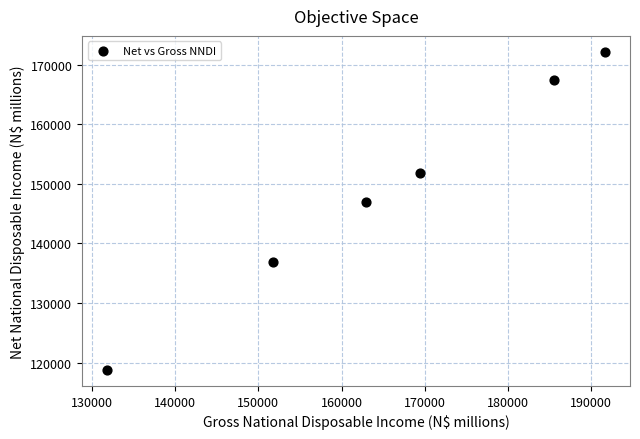

What Y value in the scatter plot is closest to 145471?

146893.1